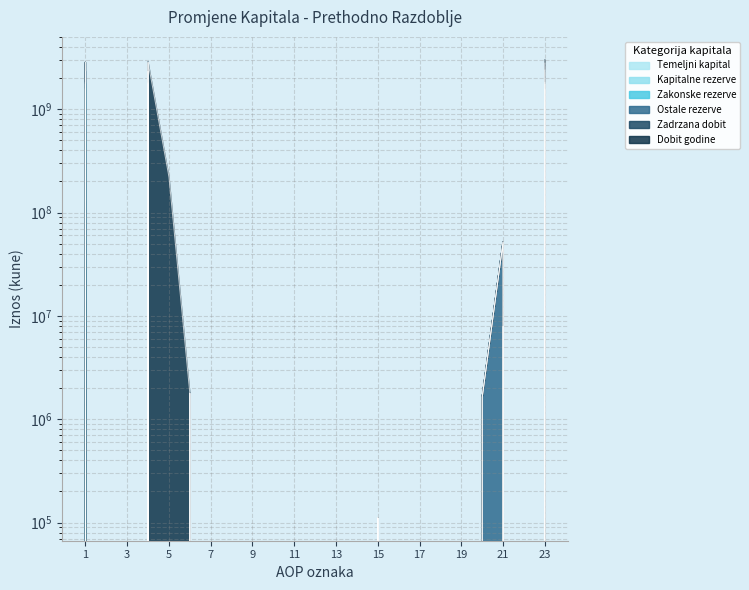

What is the value of the Kapitalne rezerve point at the 4th from the left?

1746093485